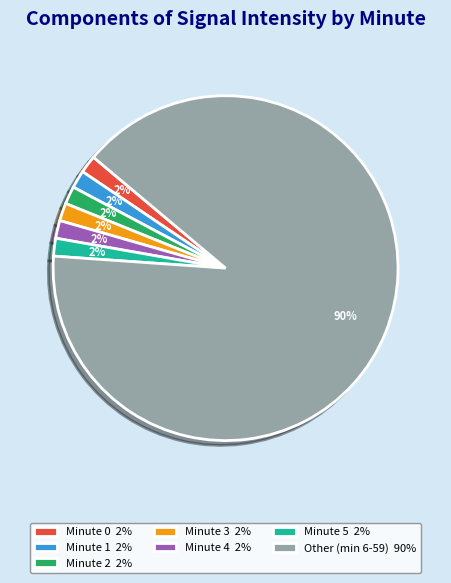

To the nearest percent, what portion does Minute 1 2% represent?

2%